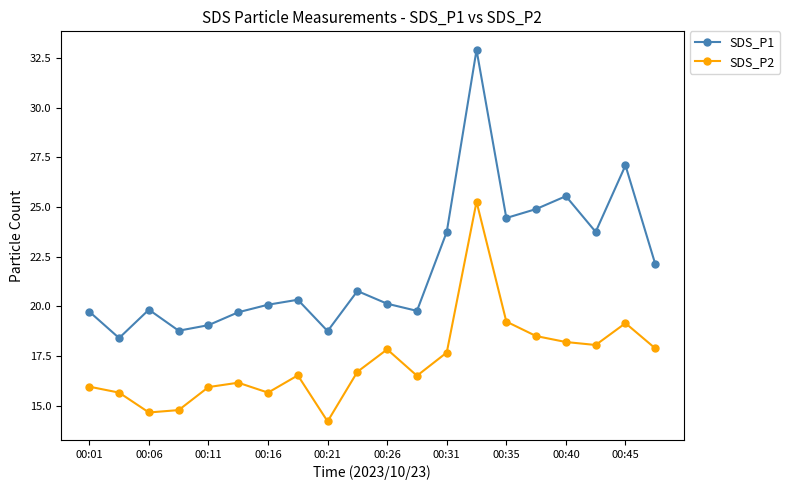

What is the average value of the SDS_P2 series?

17.2